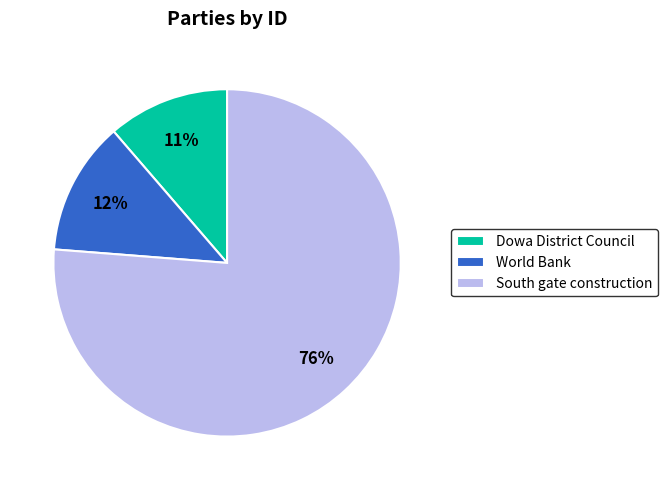

Rank the categories by value from highest to lowest.

South gate construction, World Bank, Dowa District Council